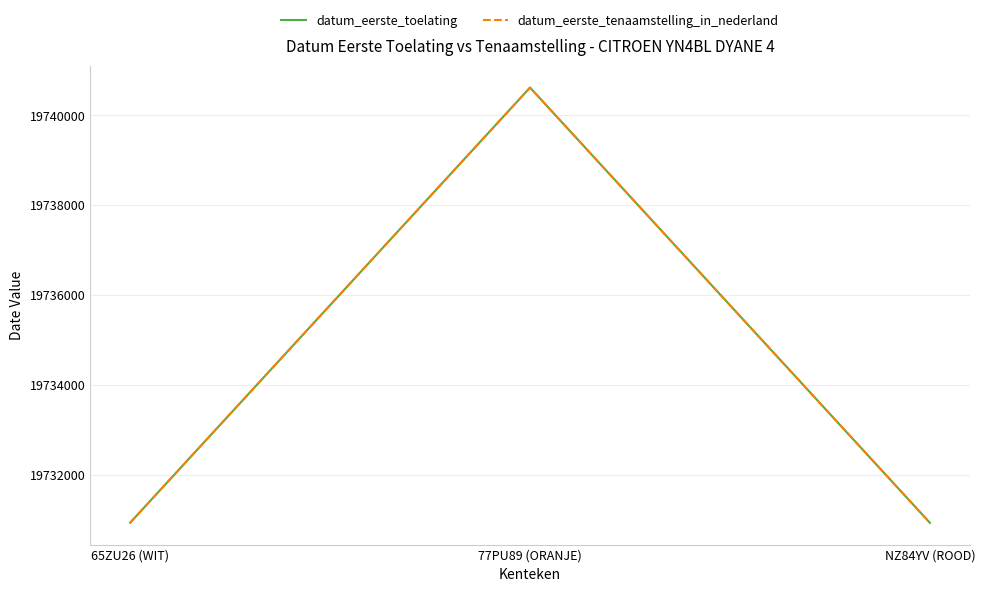

What is the smallest value displayed?

19730925